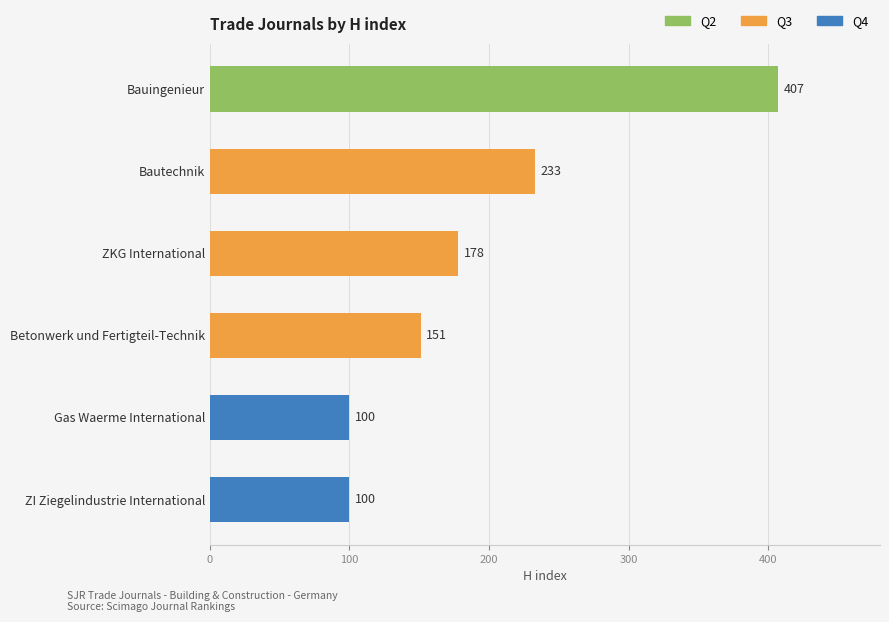

What is the smallest value displayed?

100